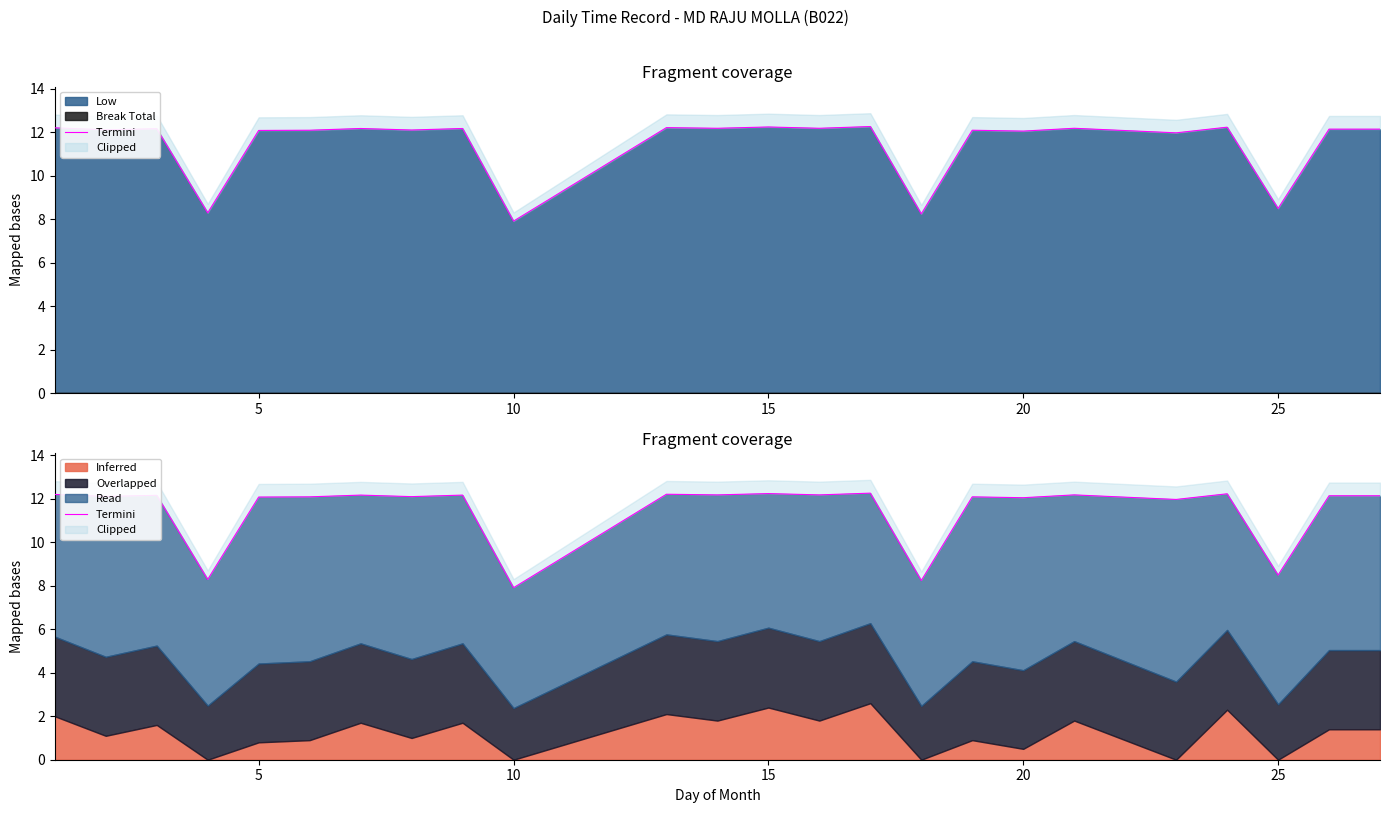

How many lines are shown in the chart?

1